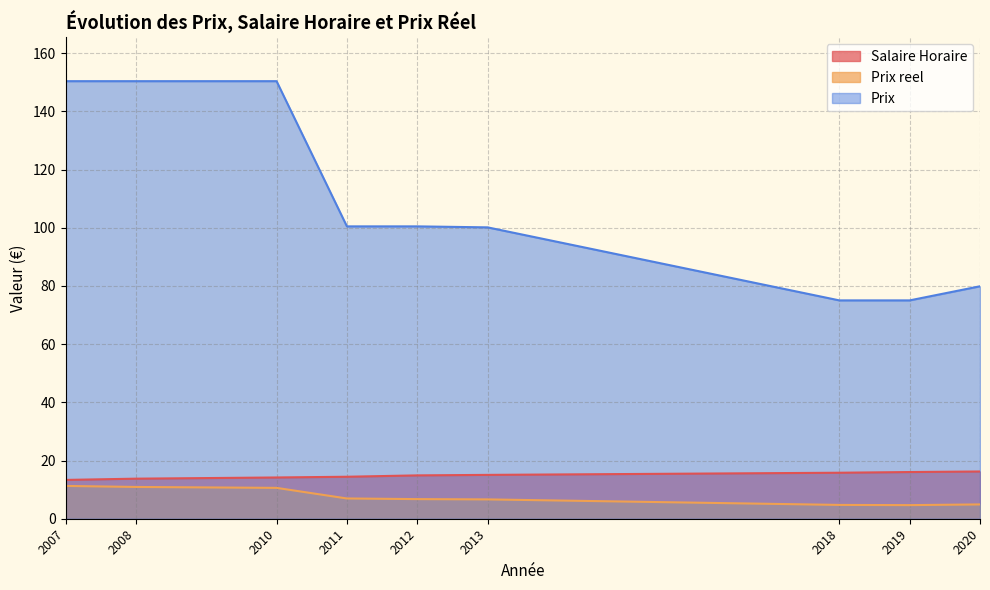

At which label is Prix reel closest to 7?

2011